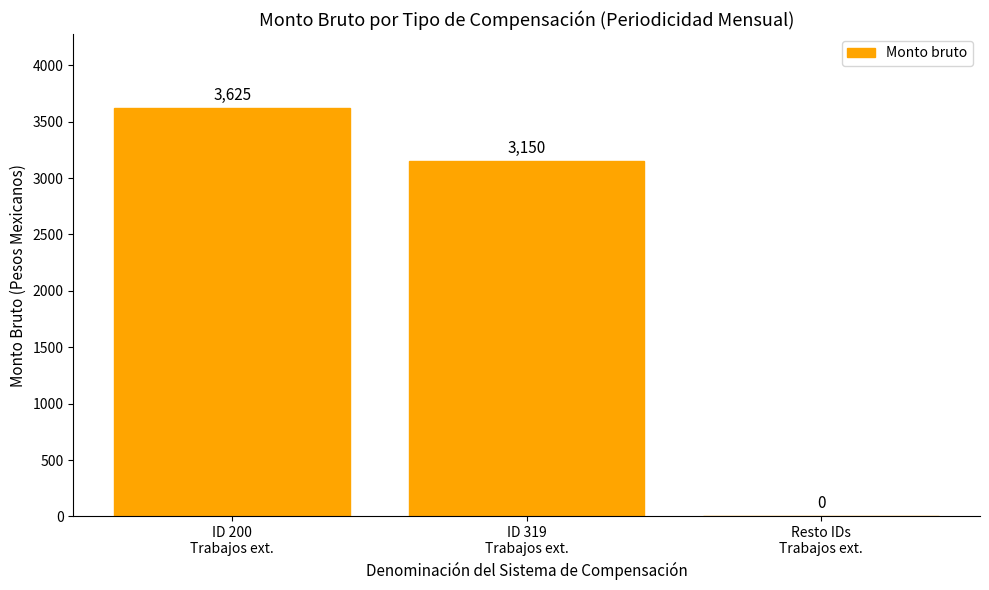

What value does the data have at ID 200
Trabajos ext.?

3625